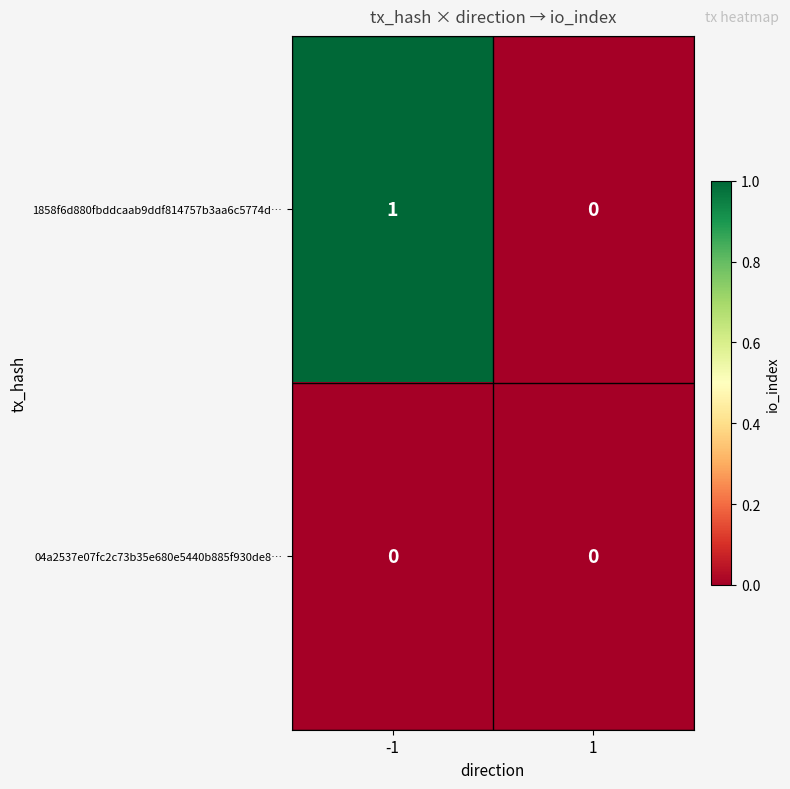

Which series has the largest range (max minus min)?

1858f6d880fbddcaab9ddf814757b3aa6c5774d…